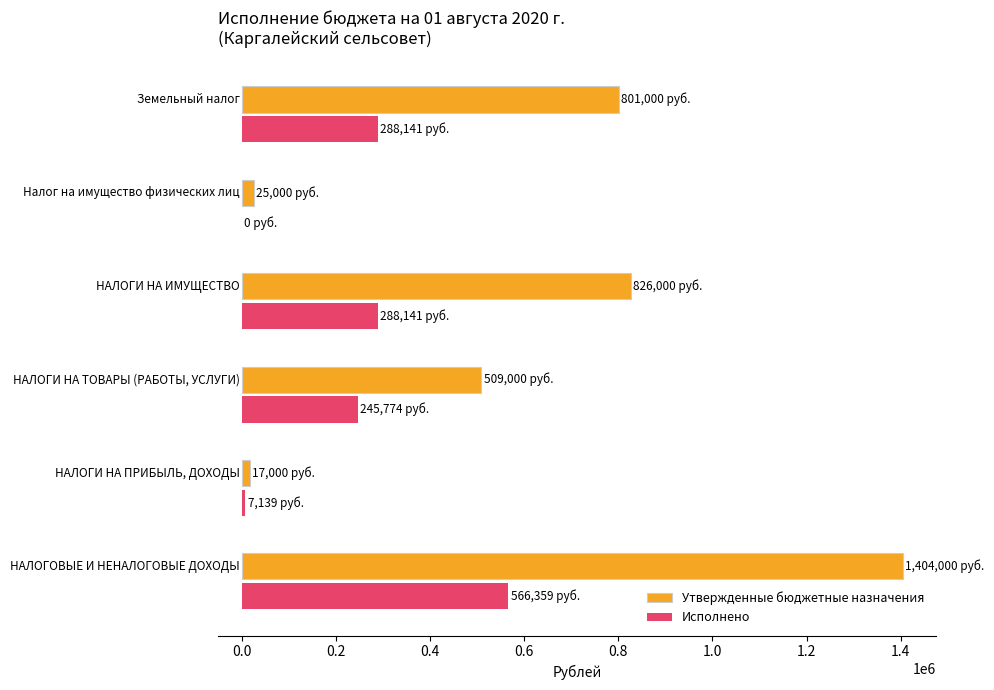

What is the maximum value for Утвержденные бюджетные назначения?

1404000.0